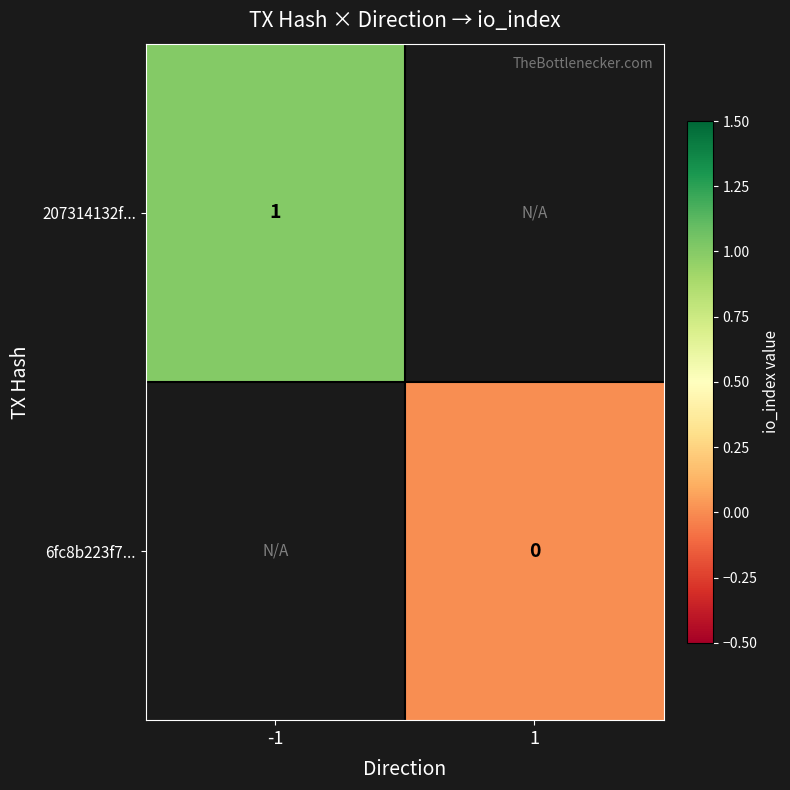

True or false: 207314132f... has a value of 1 at -1.

True